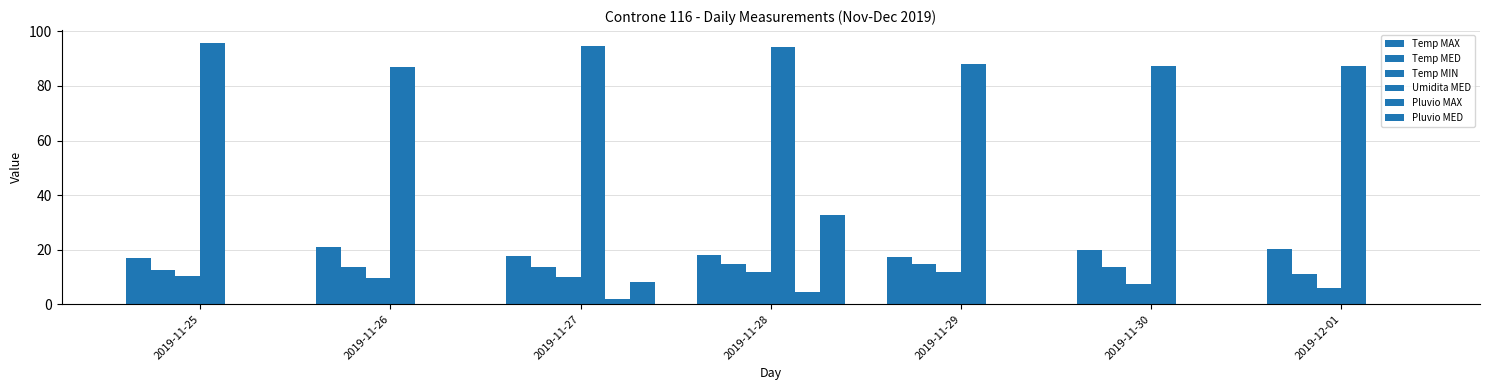

How many groups of bars are there?

7